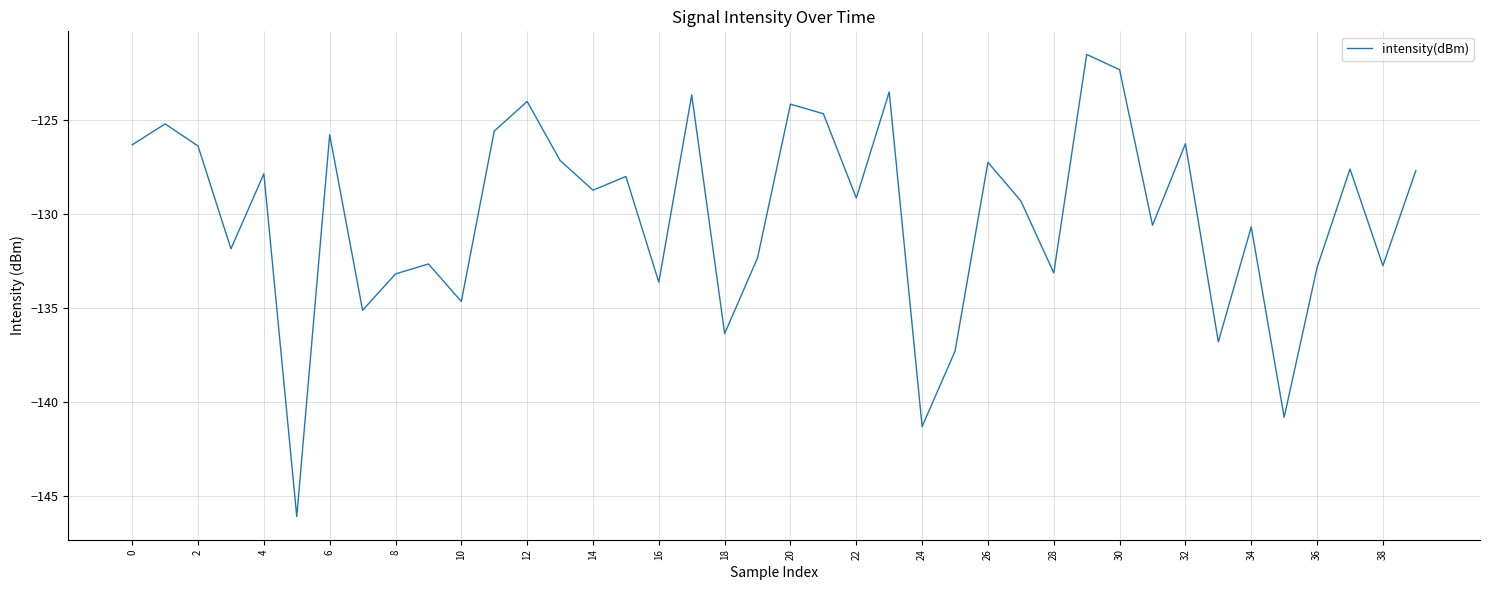

What is the greatest value displayed?

-121.5